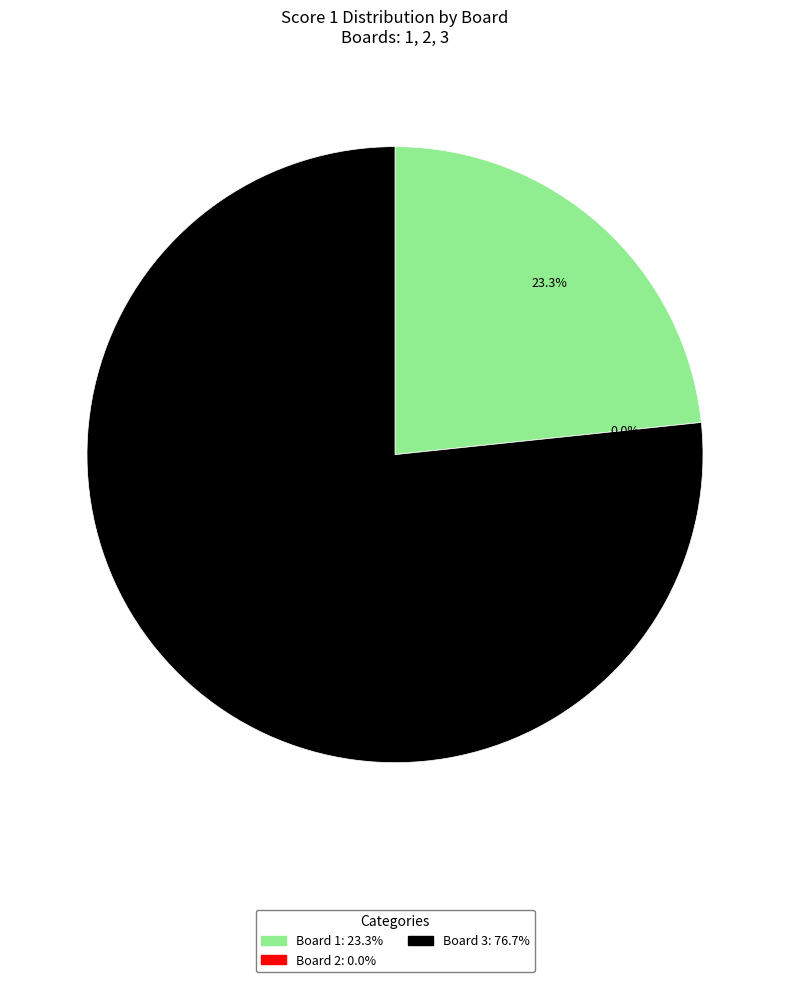

What is the smallest slice in the pie chart?

2